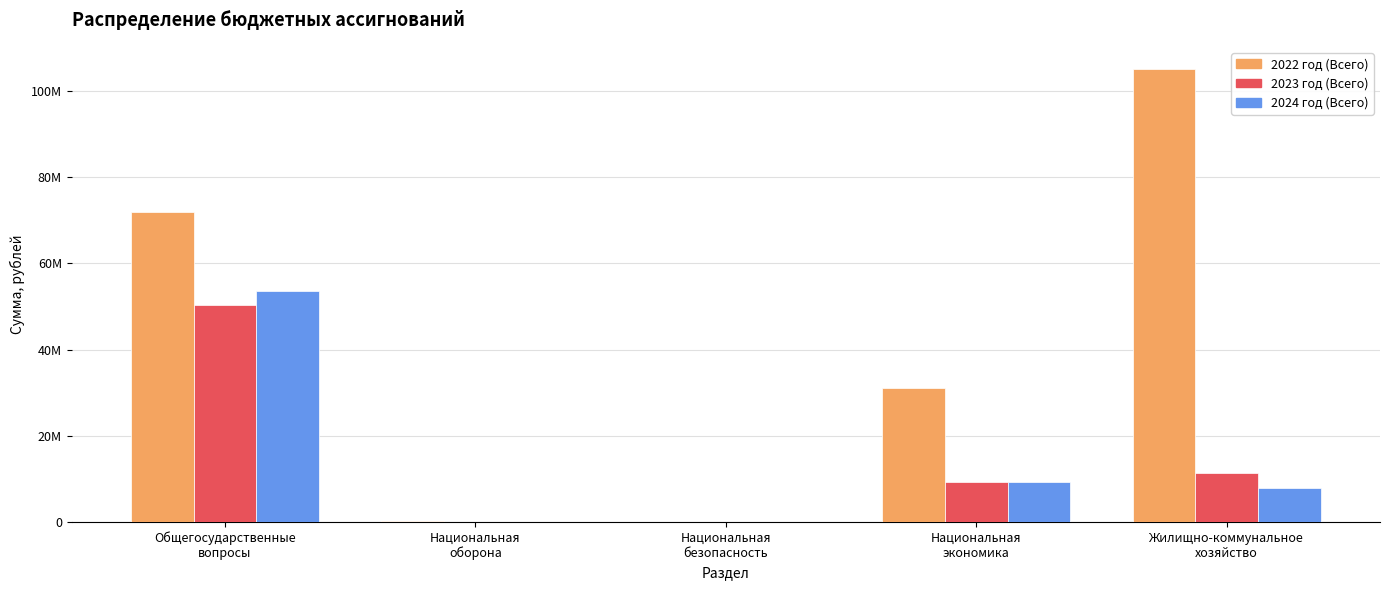

What are all the series names shown in the legend?

2022 год (Всего), 2023 год (Всего), 2024 год (Всего)